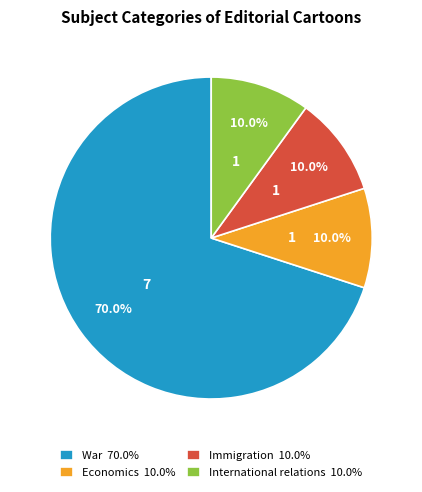

The Immigration slice represents 10% of the pie. True or false?

True